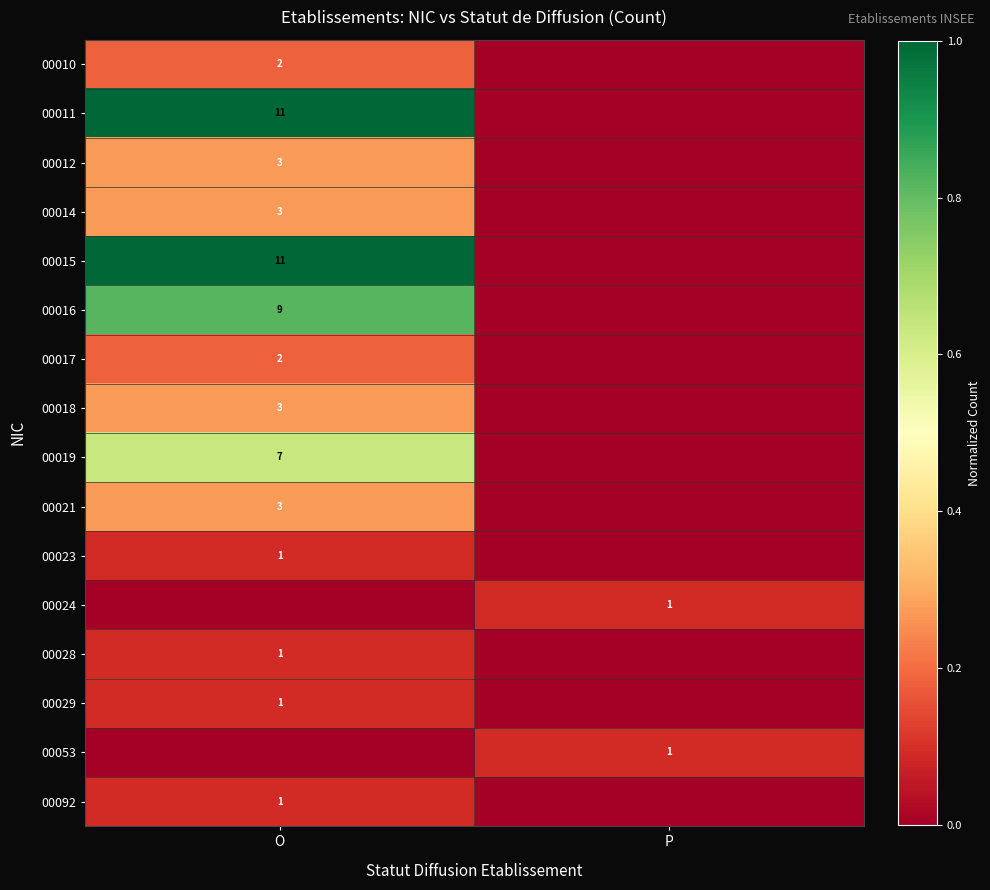

The value of 00029 at O is 1. True or false?

True